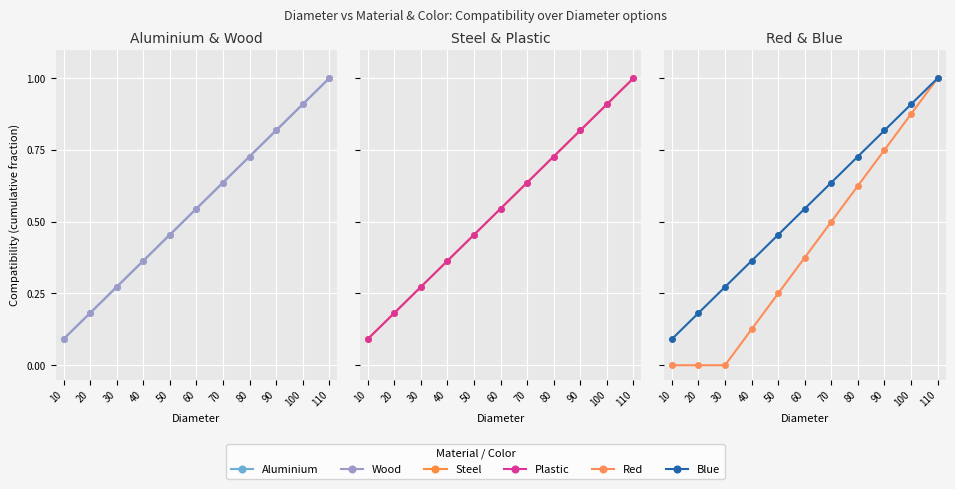

True or false: Plastic has more than 2 points higher than both neighbors.

False